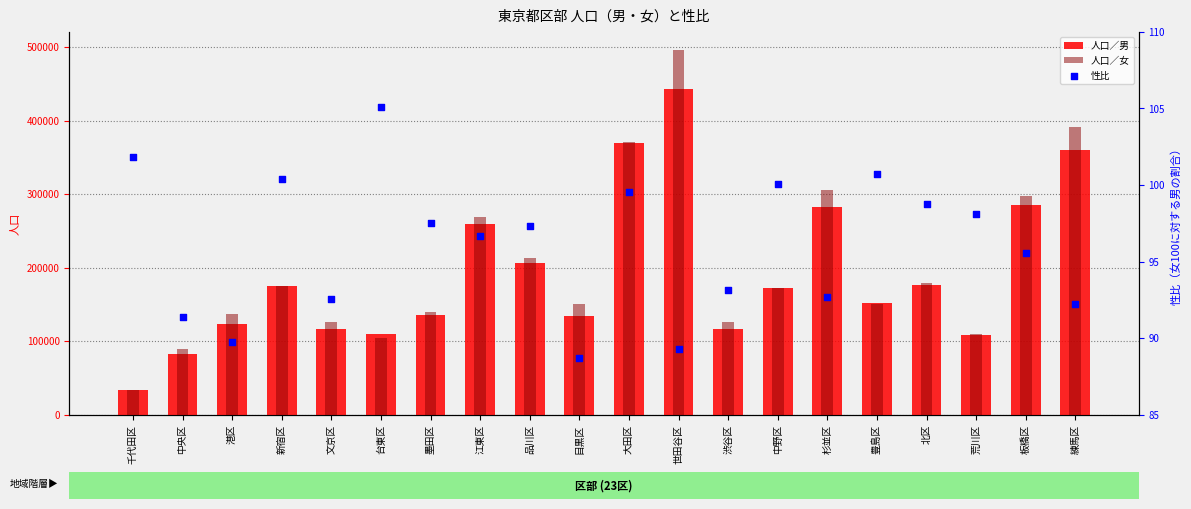

At which category is the sum across all series the highest?

世田谷区